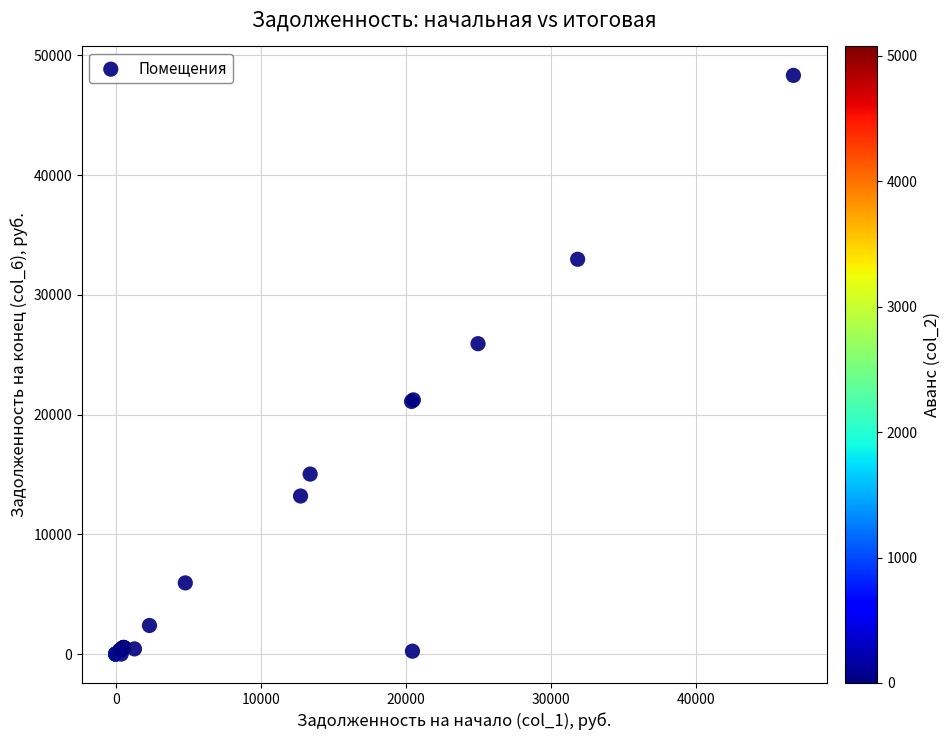

What Y value in the scatter plot is closest to 24168?

25925.7